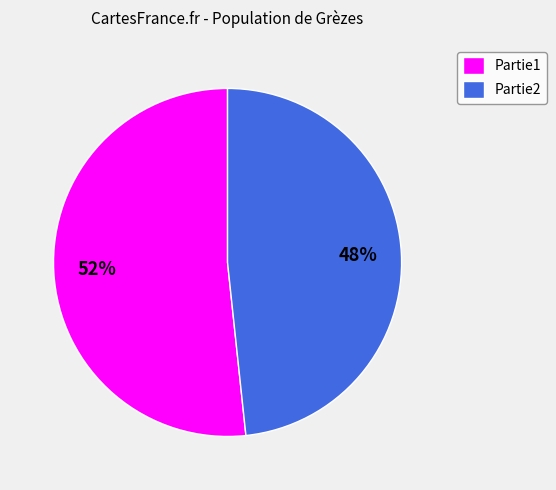

Do Partie2 and Partie1 together represent more than half of the pie?

Yes